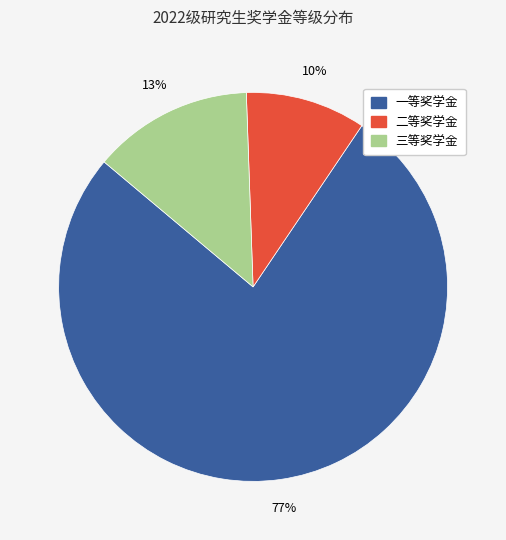

Is 一等奖学金 the majority of the pie?

Yes